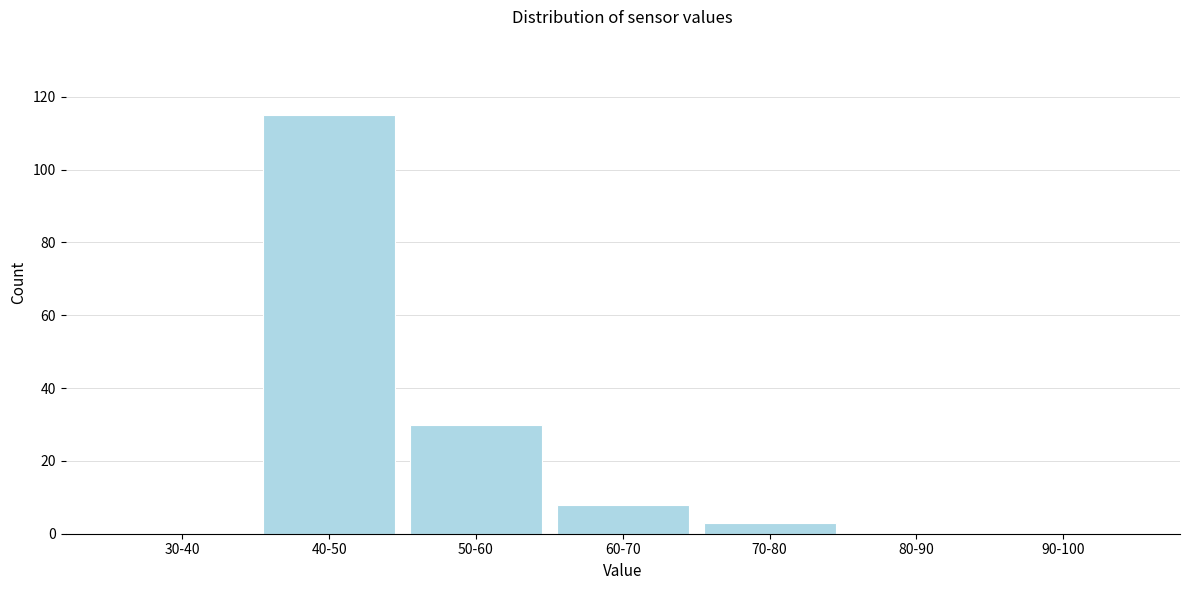

Reading right to left, extract all data points from this chart.

90-100=0	80-90=0	70-80=3	60-70=8	50-60=30	40-50=115	30-40=0